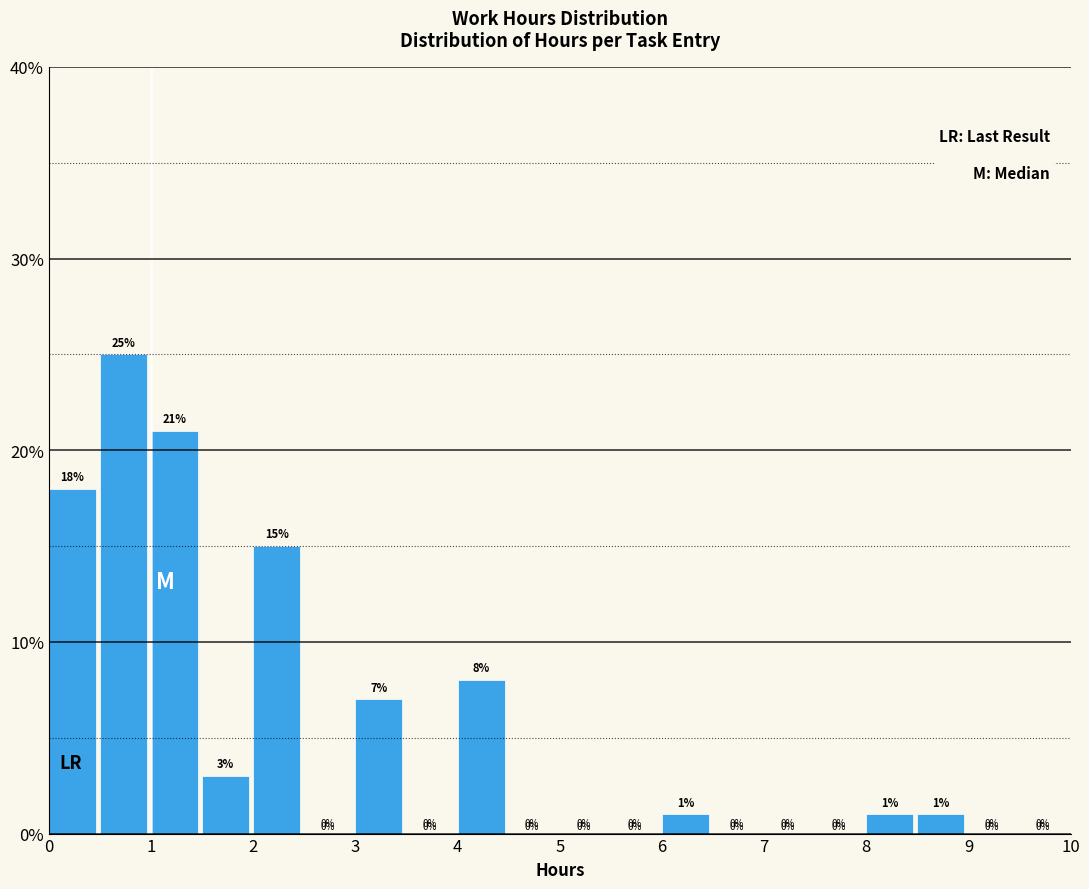

What is the height of the bar covering 3.0 to 3.5 on the x-axis?

7